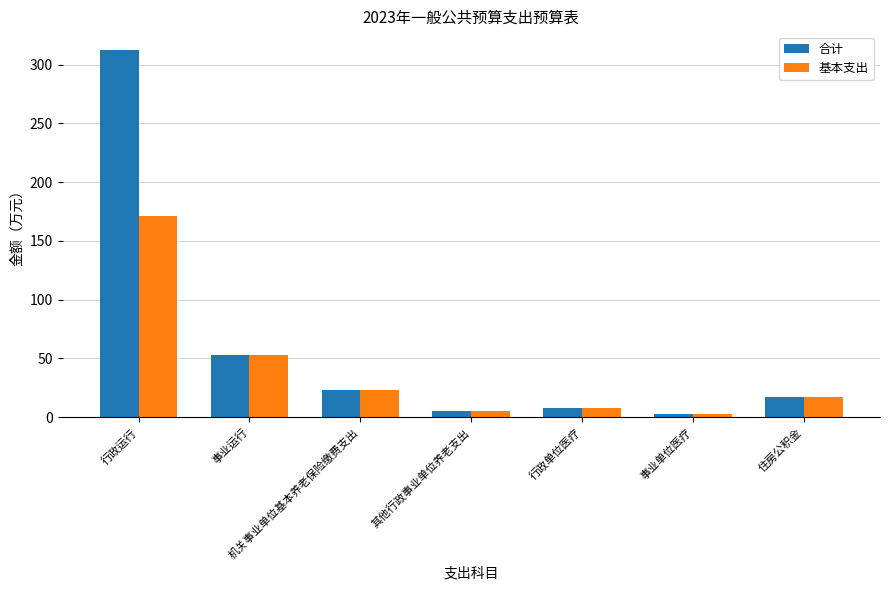

What is the difference between the maximum and minimum values in the 合计 series?

310.0